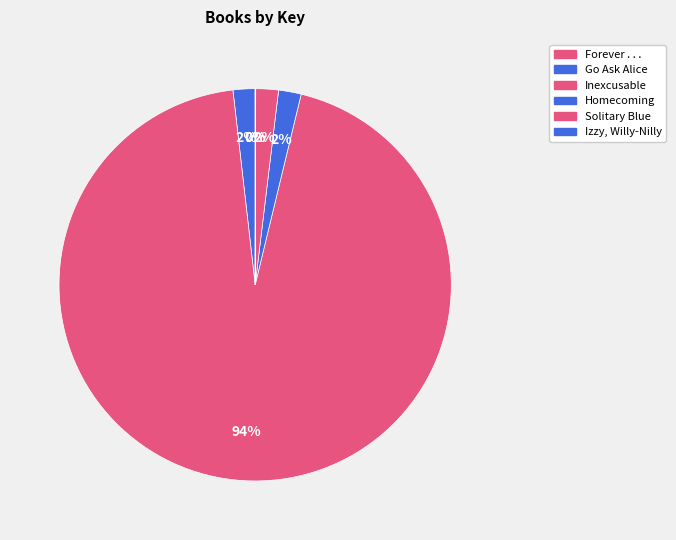

Combined, what portion of the pie is Solitary Blue and Go Ask Alice?

3.7%